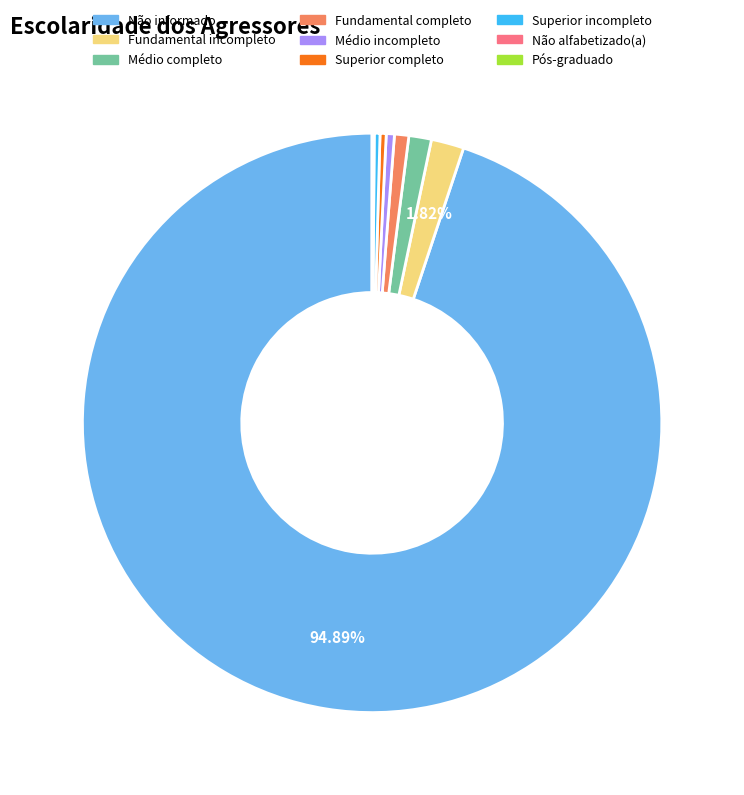

Approximately how many times larger is the value at Fundamental completo compared to Superior completo?

2.3